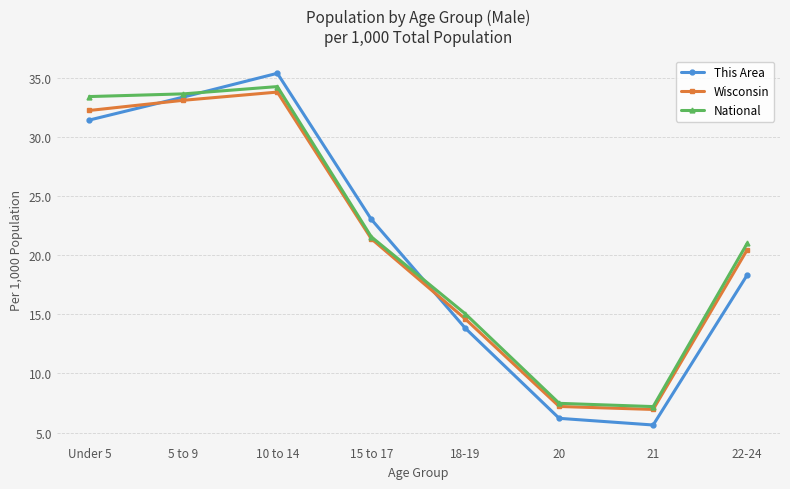

What position from the right is Under 5?

8